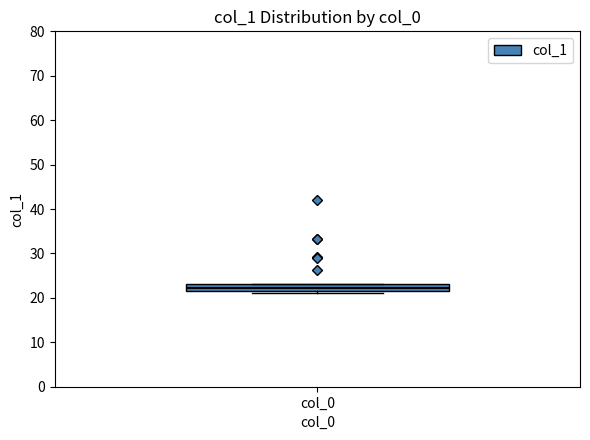

Where is the lower edge of the box for col_0 on the y-axis? The values are not printed on the chart, so give them approximately, as read against the axis.

22